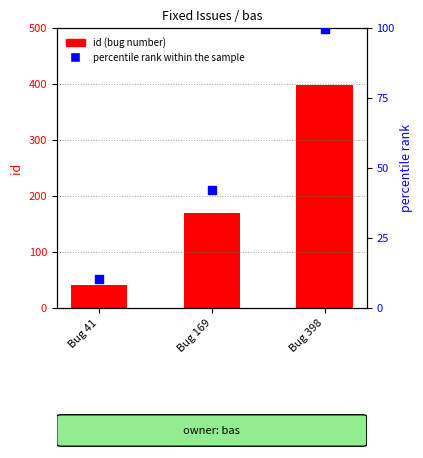

Is the value of percentile rank within the sample at Bug 169 greater than the value of id (bug number) at Bug 398?

No